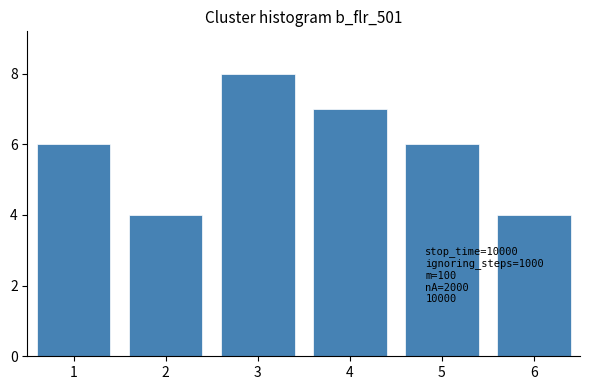

Reading right to left, what are all the values shown in this chart?

6=4	5=6	4=7	3=8	2=4	1=6